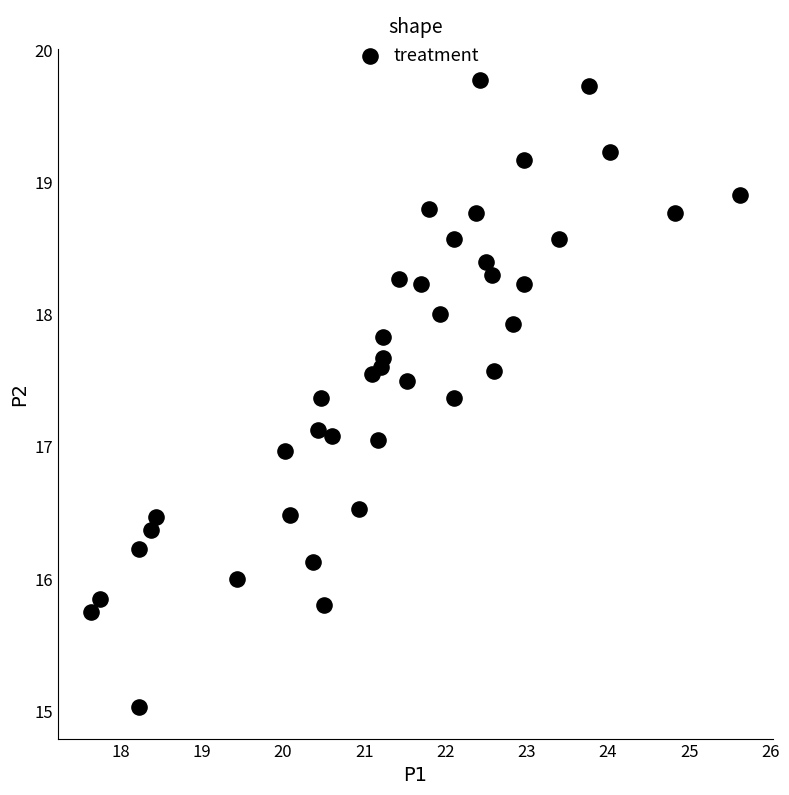

What is the range of X values (max minus min)?

8.0